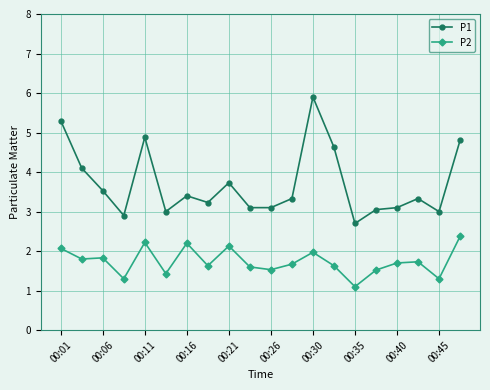

Does the chart have visible grid lines?

Yes